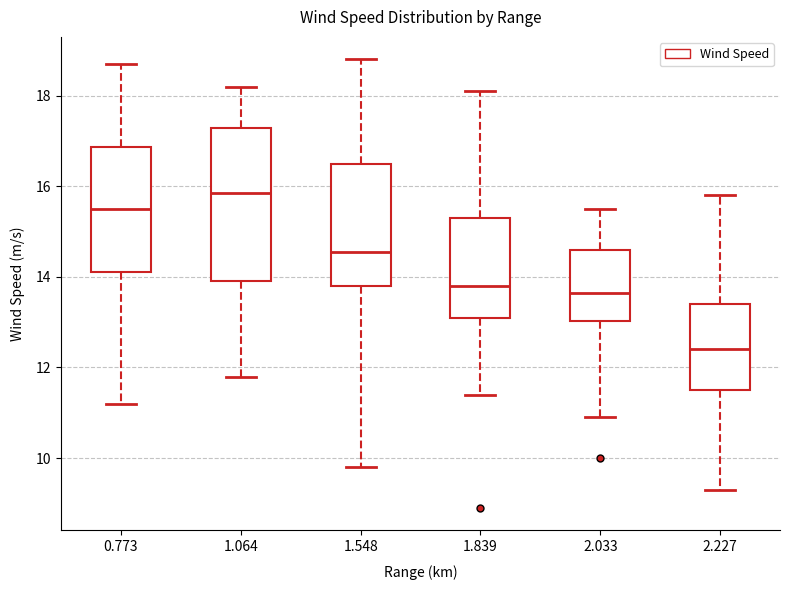

Reading left to right, read every box against the y-axis: the position of its median line, the range the box covers, and the ends of its whiskers. The values are not printed on the chart, so give them approximately, as read against the axis.

0.773: median 15.6, box 14.2 to 16.8, whiskers 11.2 to 18.8
1.064: median 15.8, box 14.0 to 17.2, whiskers 11.8 to 18.2
1.548: median 14.6, box 13.8 to 16.6, whiskers 9.8 to 18.8
1.839: median 13.8, box 13.2 to 15.4, whiskers 11.4 to 18.2
2.033: median 13.6, box 13.0 to 14.6, whiskers 11.0 to 15.6
2.227: median 12.4, box 11.6 to 13.4, whiskers 9.4 to 15.8